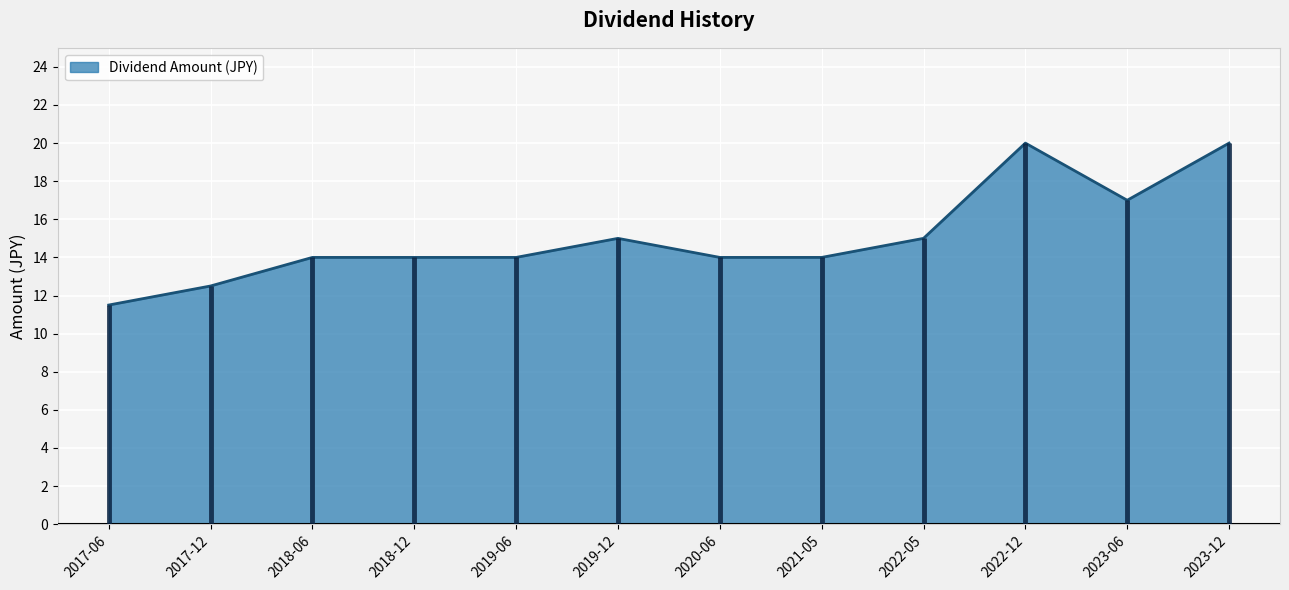

True or false: Dividend Amount (JPY) has a value of 14.0 at 2021-05.

True